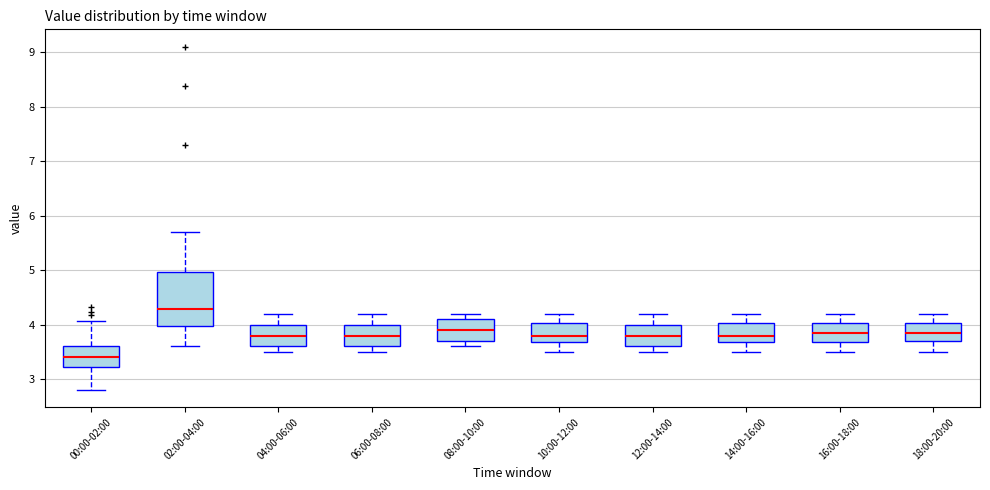

Where does the upper whisker of the box for 00:00-02:00 end on the y-axis? The values are not printed on the chart, so give them approximately, as read against the axis.

4.1